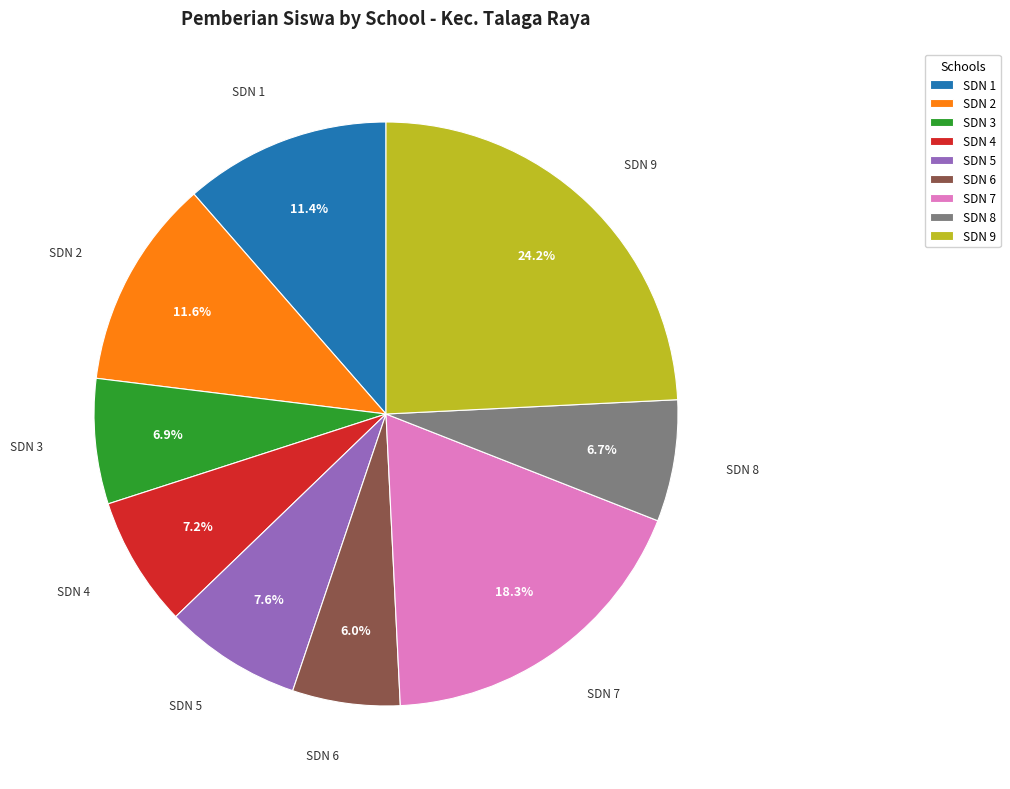

What portion of the pie excludes SDN 7?

81.7%